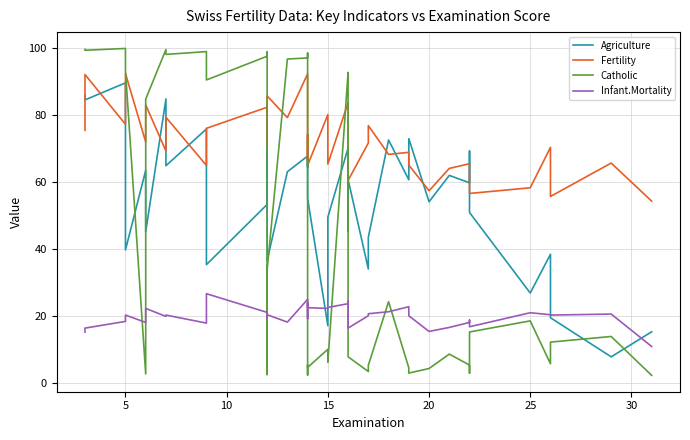

True or false: Fertility and Infant.Mortality intersect in this chart.

False